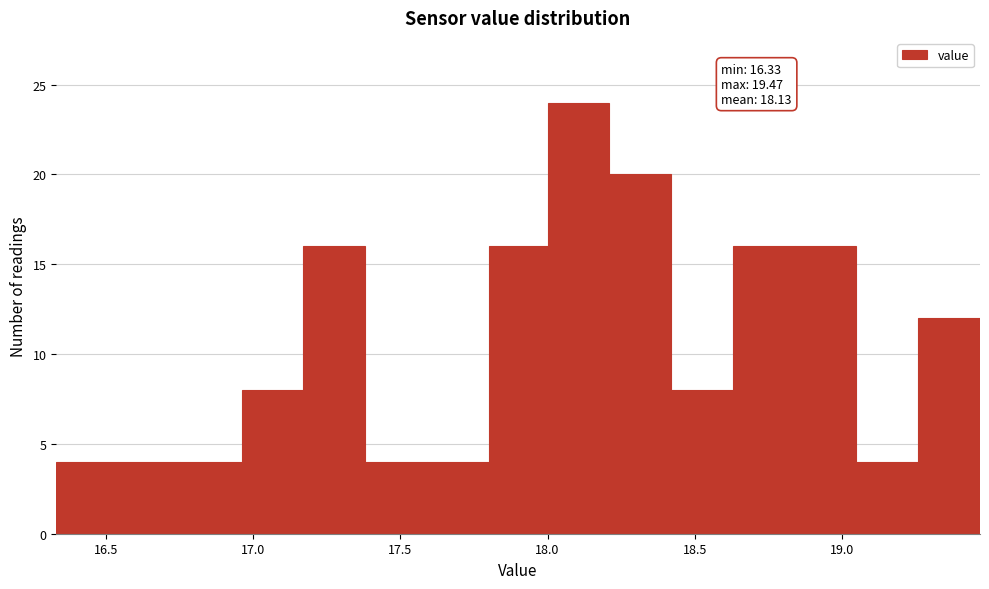

Over which range of the x-axis is the bar tallest?

18.00 to 18.21